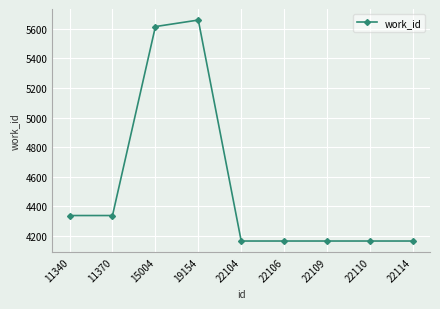

What is the change in value from 15004 to 22110?

-1447